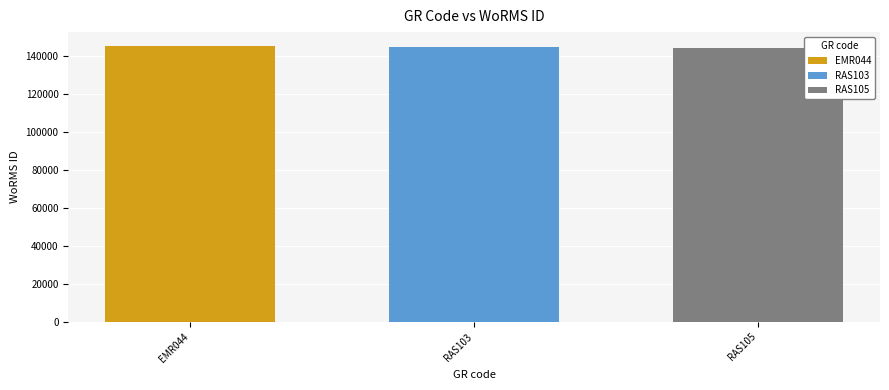

The value of RAS103 at RAS103 is 144457. True or false?

True